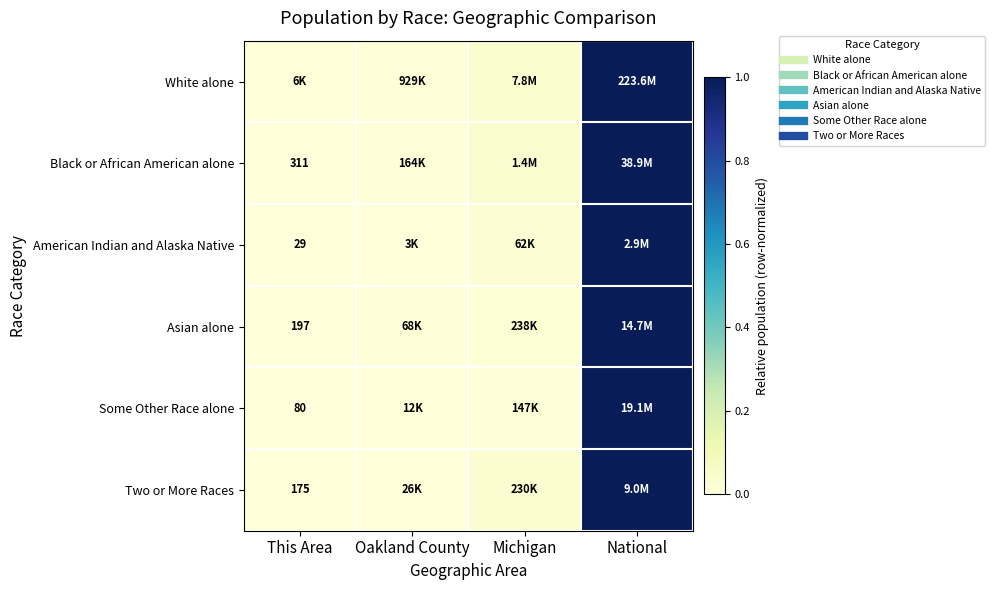

Rank the series by their maximum value, from highest to lowest.

White alone, Black or African American alone, Some Other Race alone, Asian alone, Two or More Races, American Indian and Alaska Native